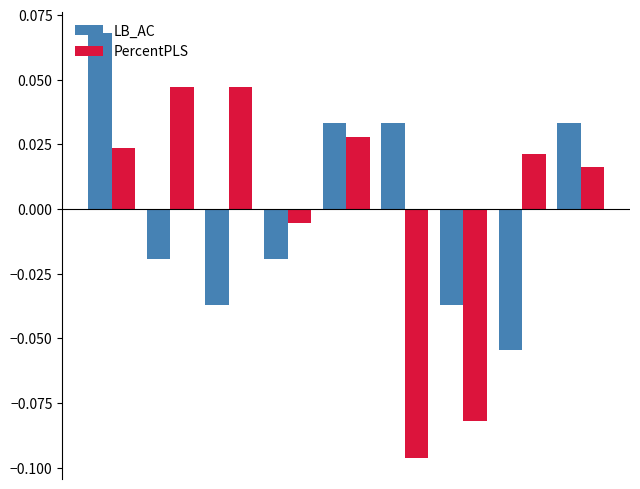

At how many categories does at least one series exceed 0?

7